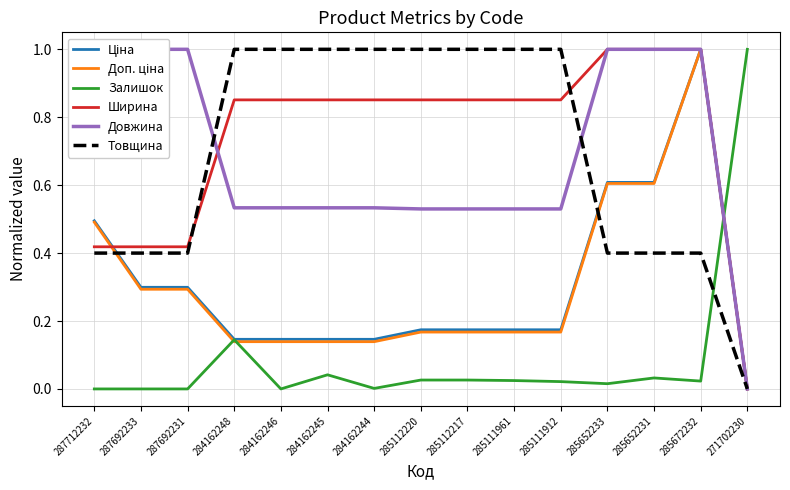

What is the total value across all series at 285112217?

2.7